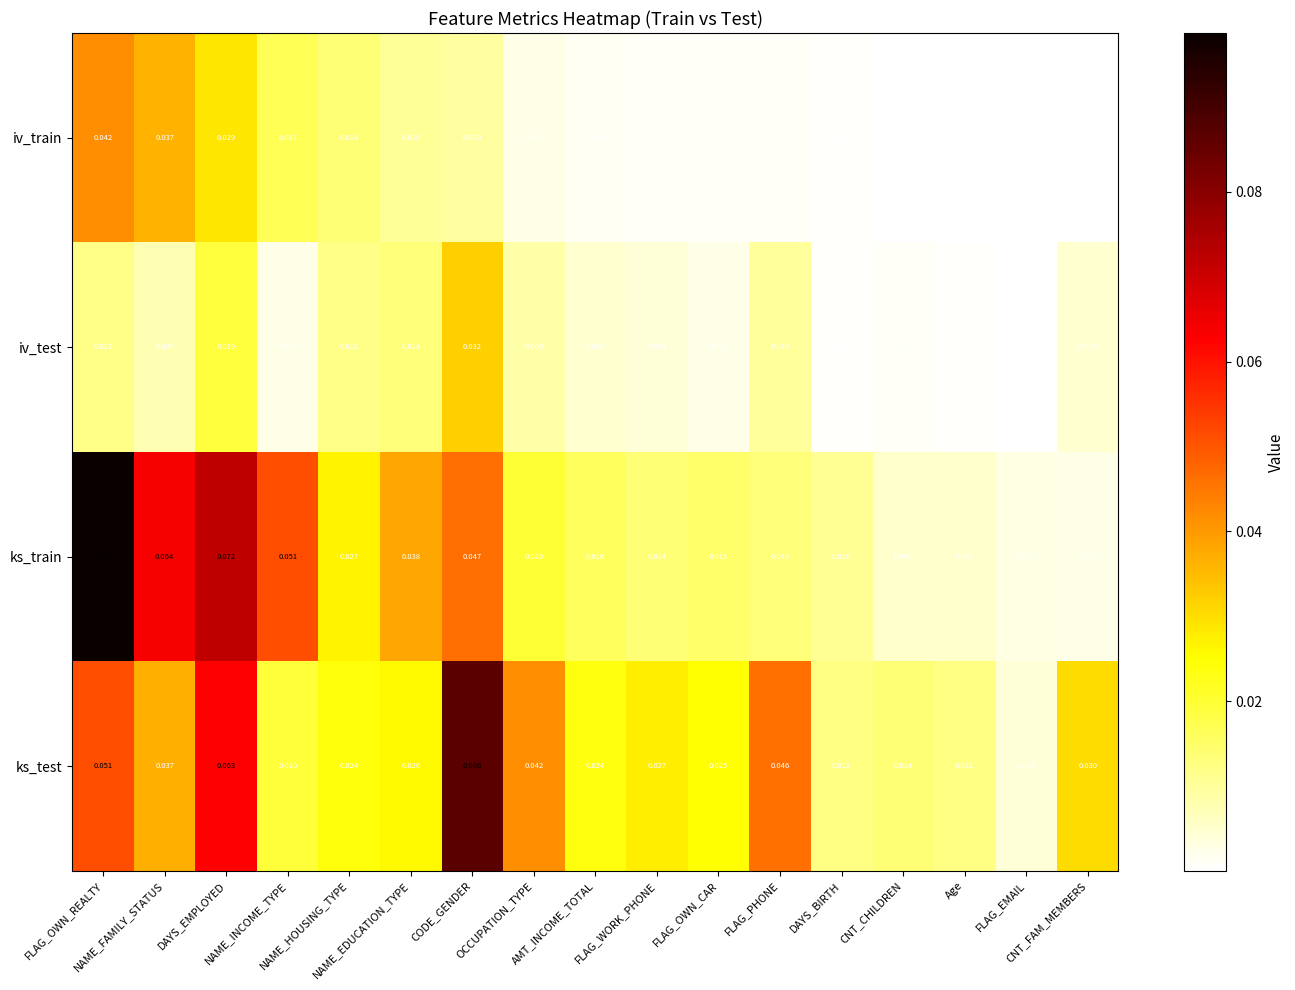

Which series has the largest total across all categories?

ks_test